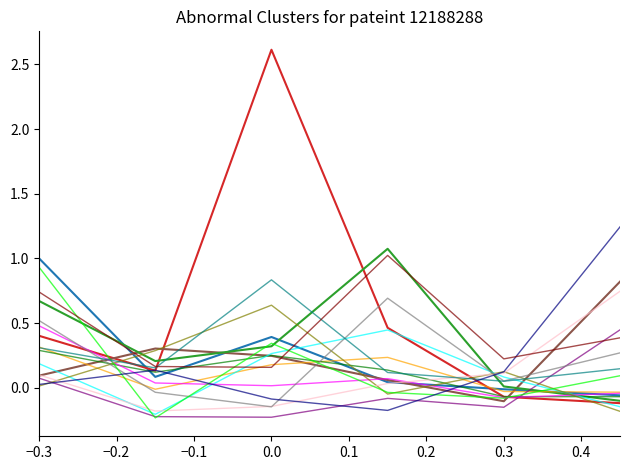

What is the maximum value shown in the chart?

2.6